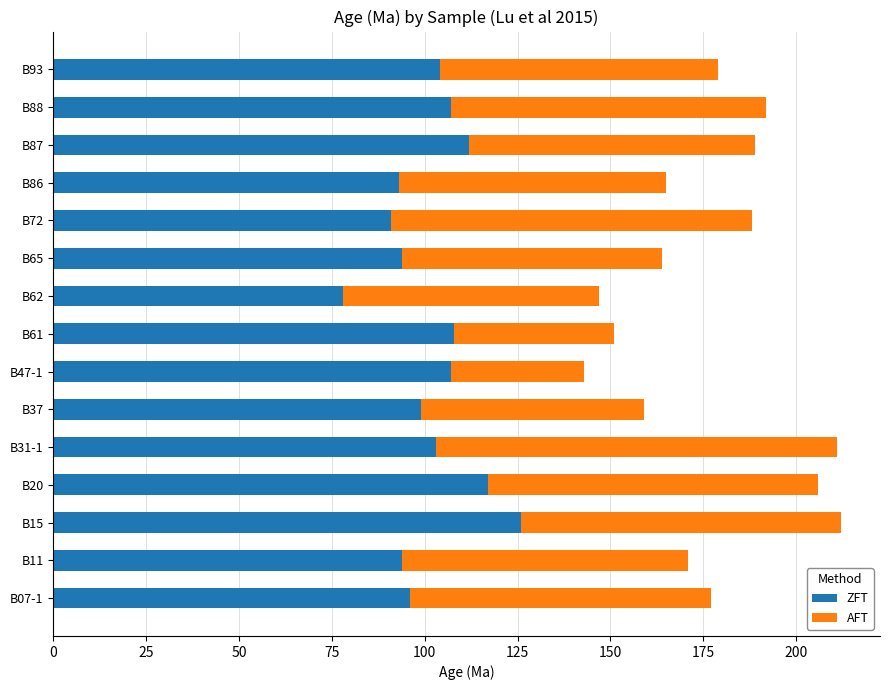

What is the highest value of the ZFT series?

126